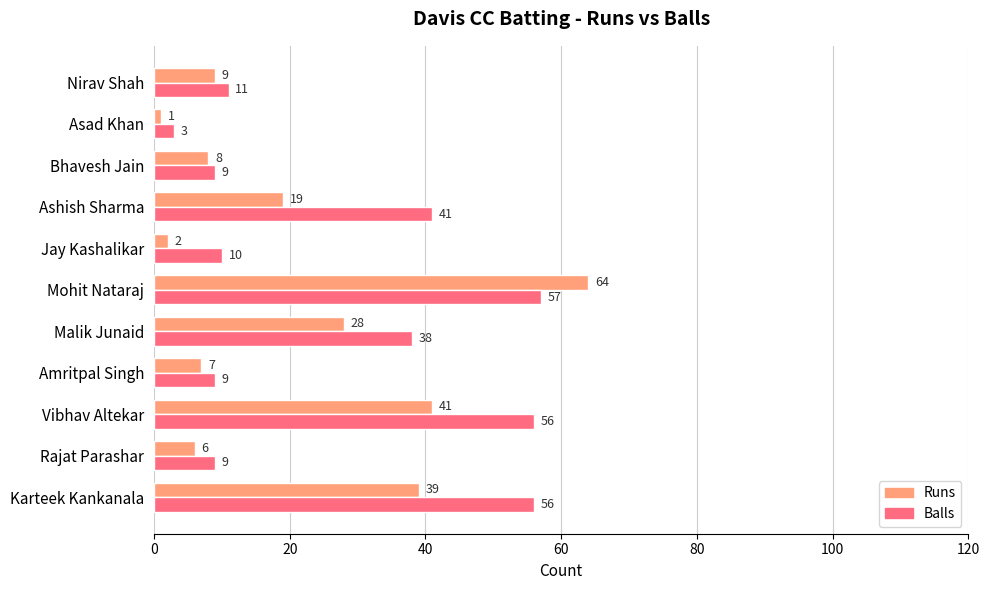

What is the highest value of the Runs series?

64